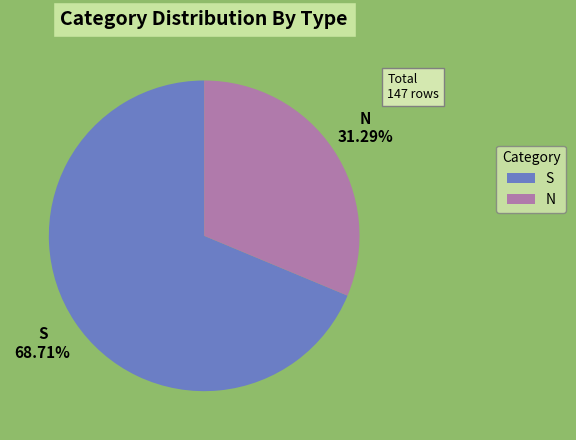

To the nearest percent, what is the difference between the largest and smallest slice percentages?

37%